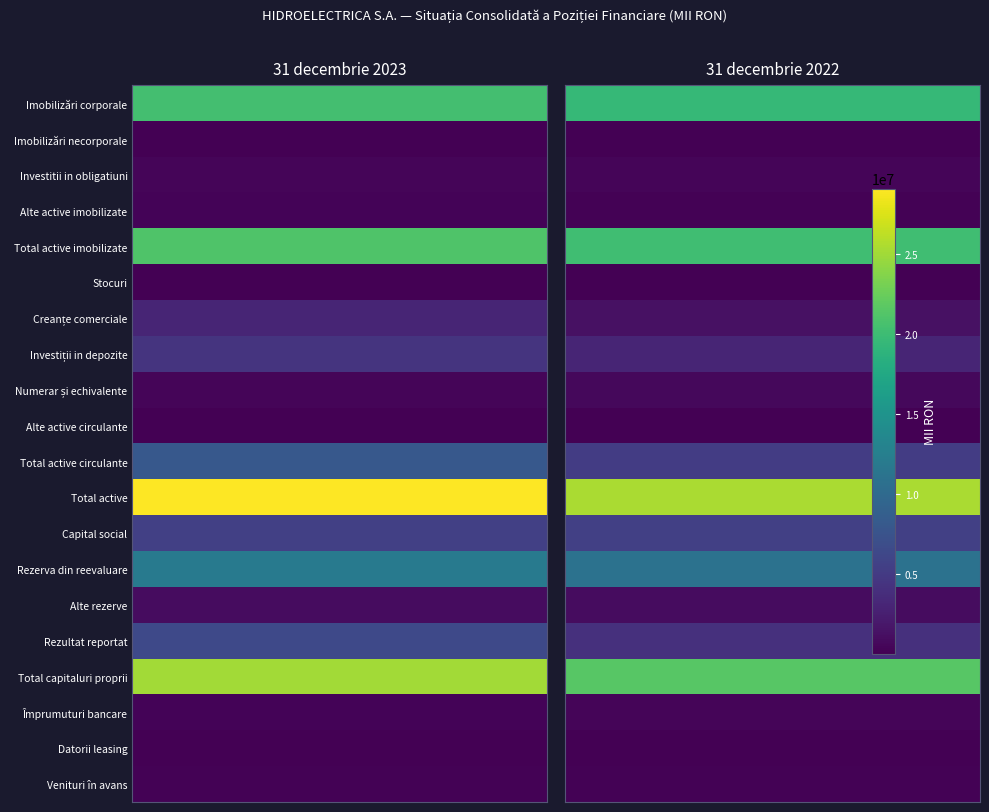

Read the Datorii leasing value at 1.

7567